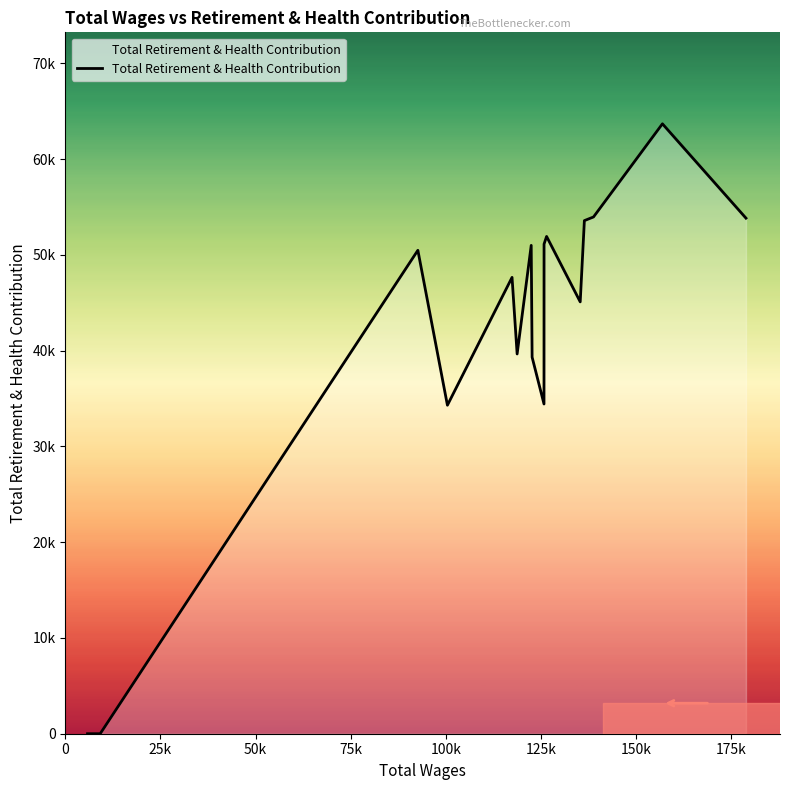

Is this an area chart (filled region under the line)?

Yes